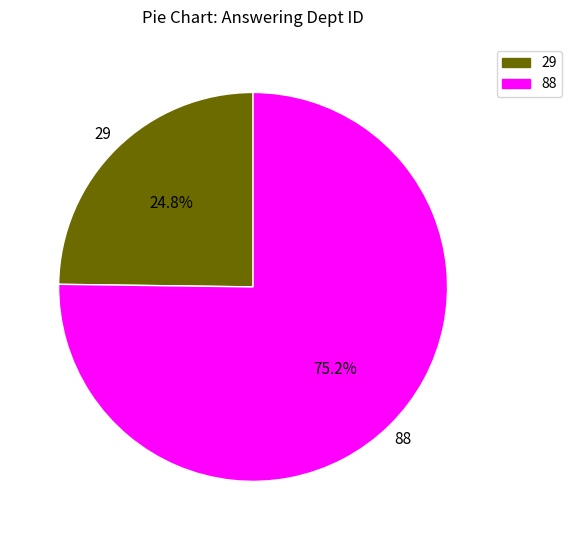

Which has a higher value, 88 or 29?

88